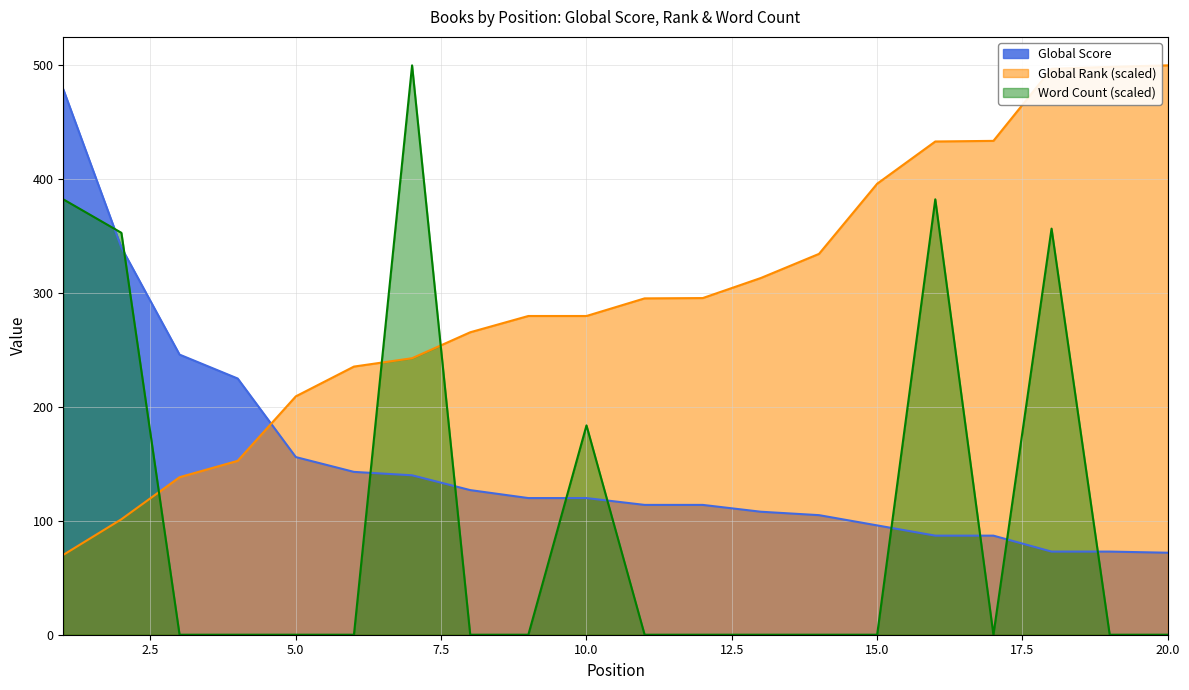

What is the total value across all series at 12?

409.6